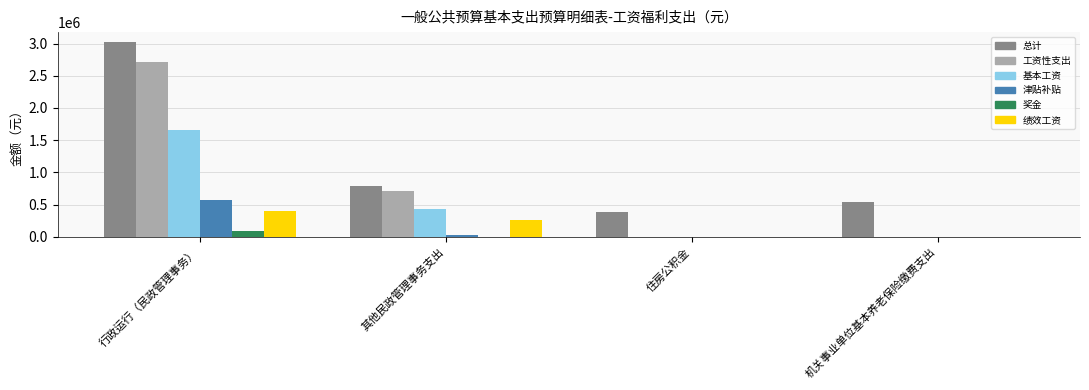

Are the bars grouped side by side (vs. stacked)?

Yes